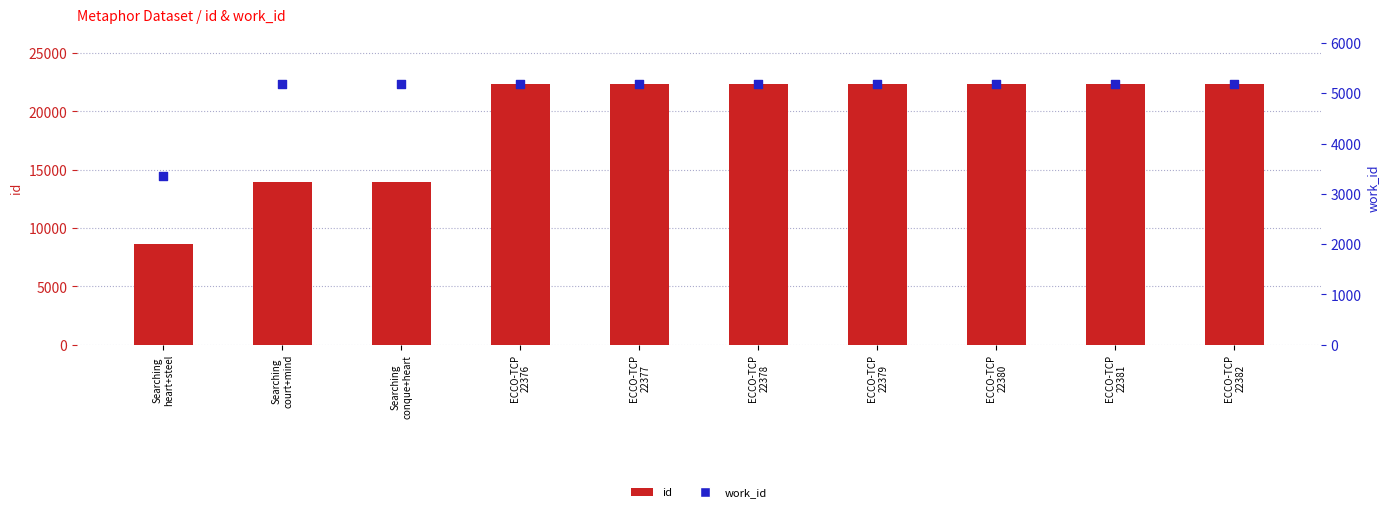

What are all the series names shown in the legend?

id, work_id